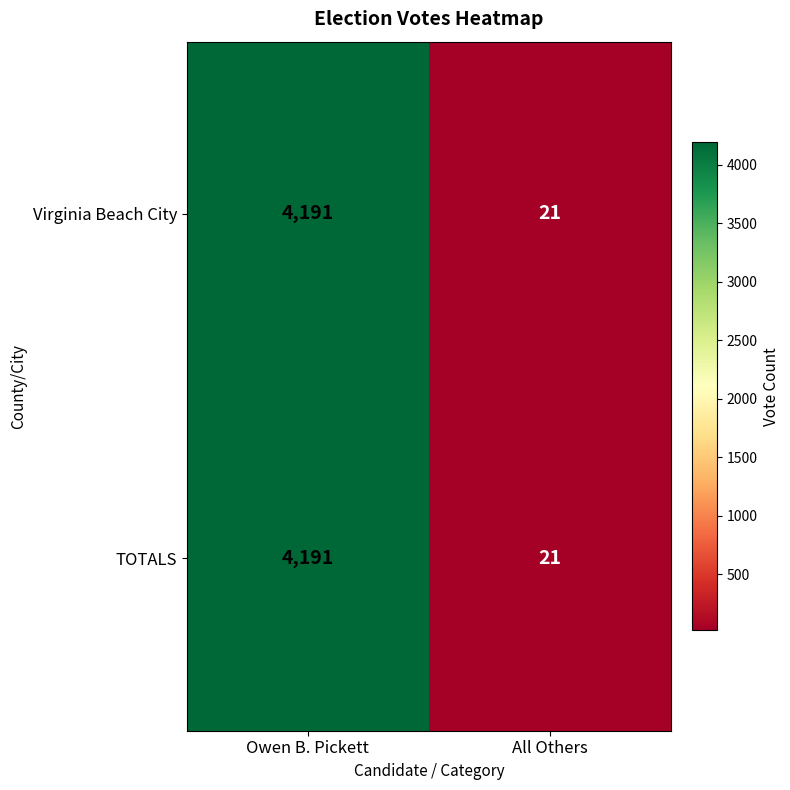

What is the approximate value of TOTALS at Owen B. Pickett, to the nearest 50?

4200